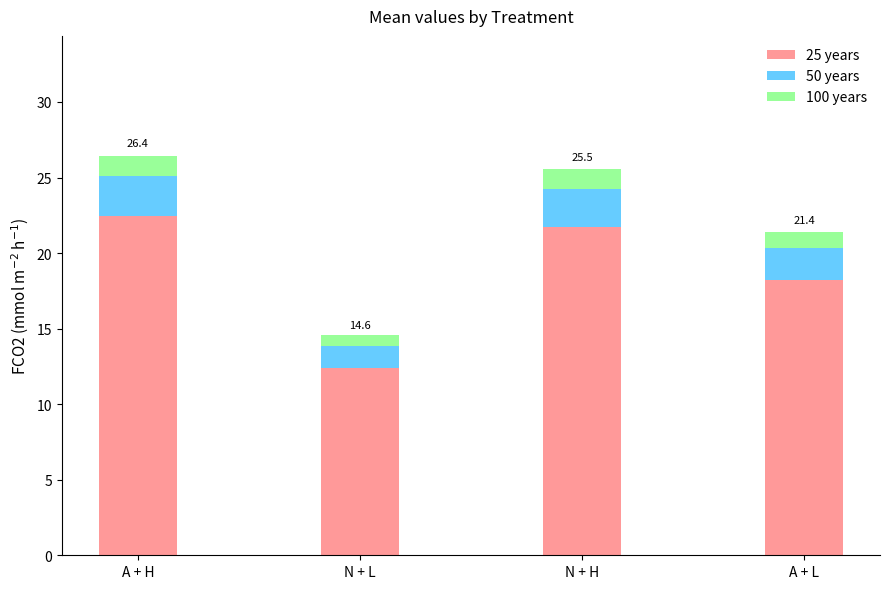

At which label does 25 years reach its minimum?

N + L